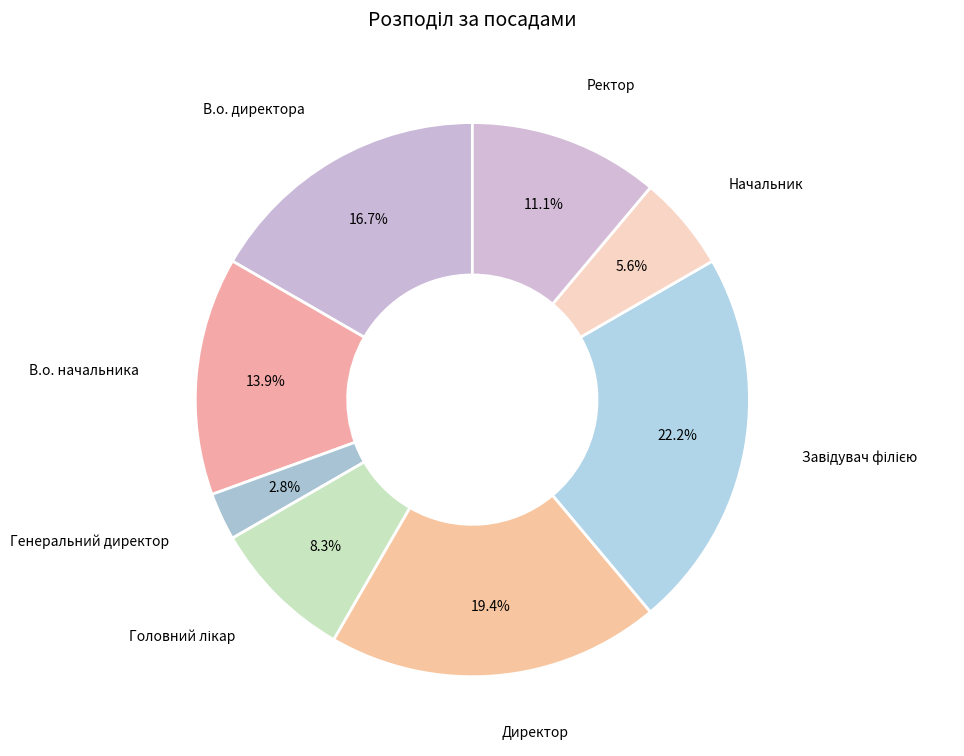

Is there any slice that represents more than half of the pie?

No